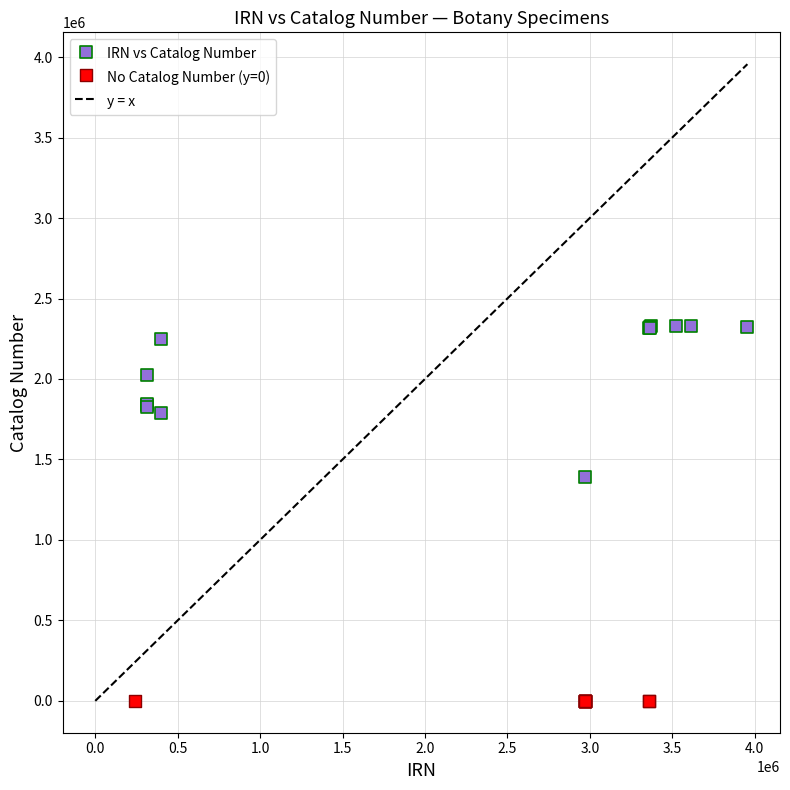

Which series reaches the minimum Y coordinate?

No Catalog Number (y=0)